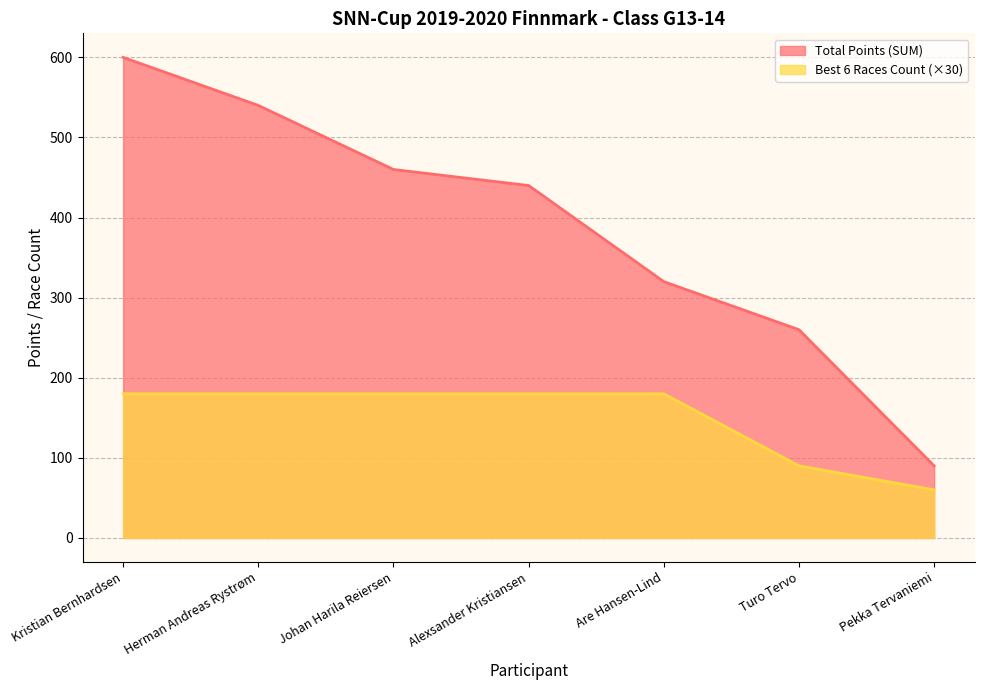

Between Kristian Bernhardsen and Herman Andreas Rystrøm, which series saw the biggest shift?

Total Points (SUM)